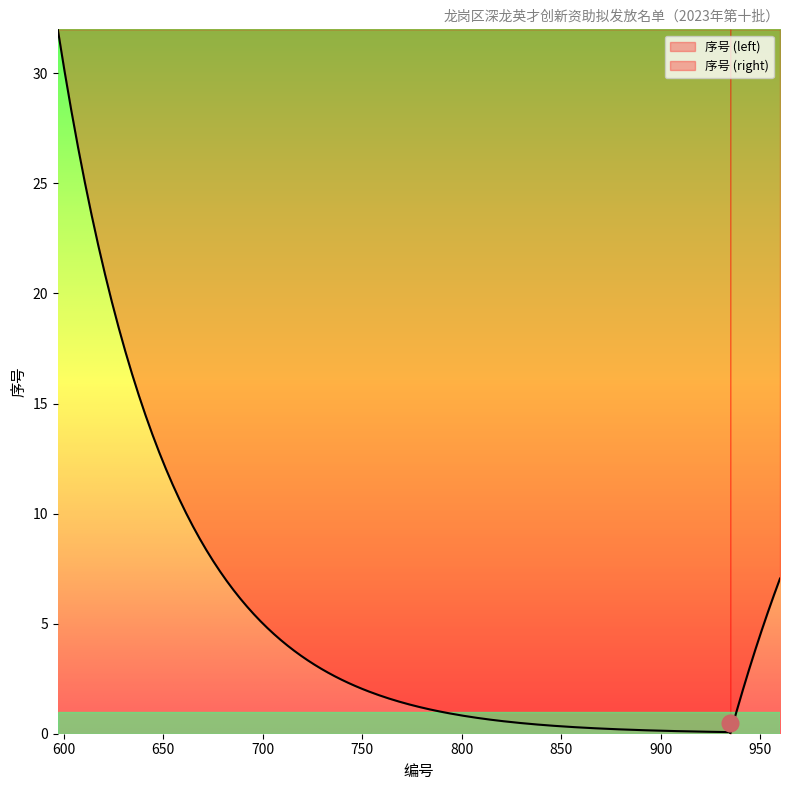

Reading right to left, transcribe all the data shown in this chart.

30	29	28	27	26	25	24	23	22	21	20	19	18	17	16	15	14	13	12	11	10	9	8	7	6	5	4	3	2	1